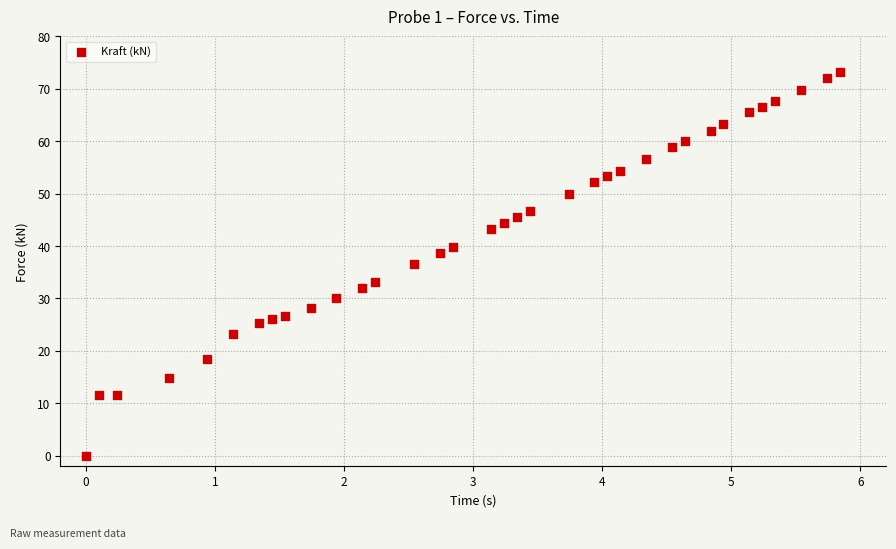

What is the range of X values (max minus min)?

5.8